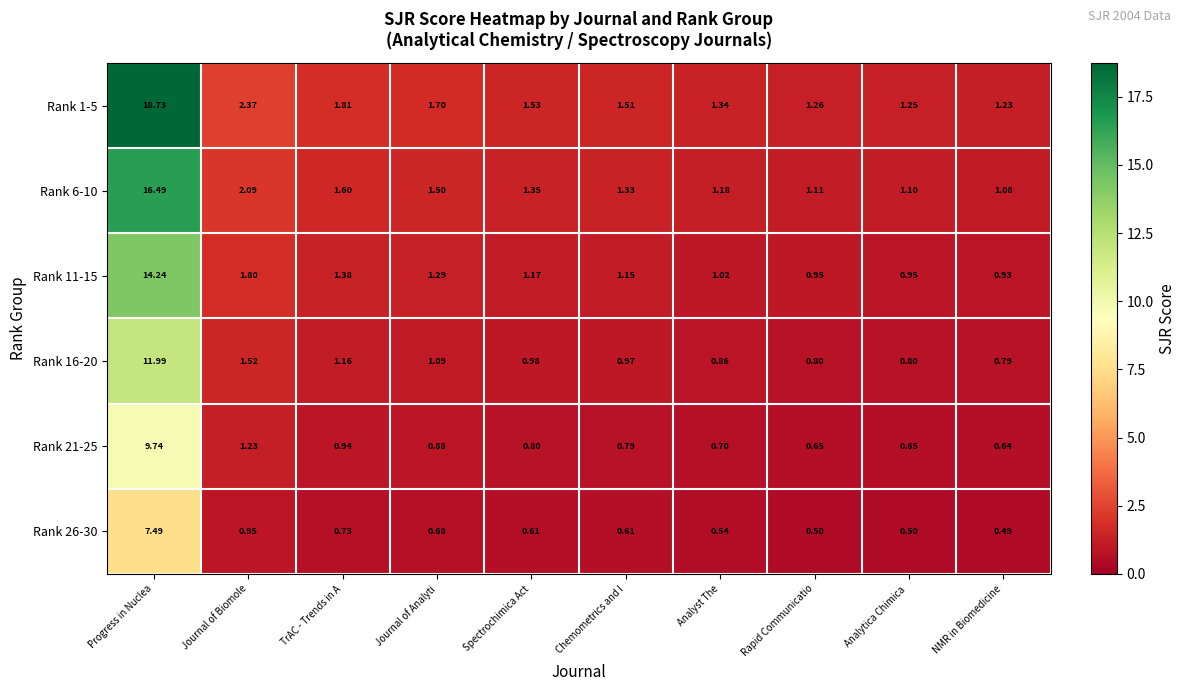

At Journal of Analyti, list the series in order from smallest to largest.

Rank 26-30, Rank 21-25, Rank 16-20, Rank 11-15, Rank 6-10, Rank 1-5